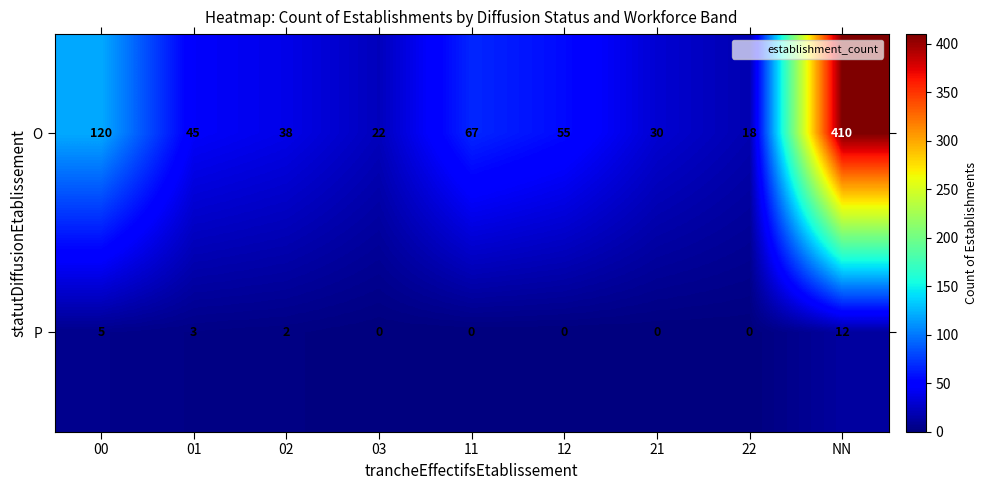

Between 00 and 22, which series saw the biggest shift?

O